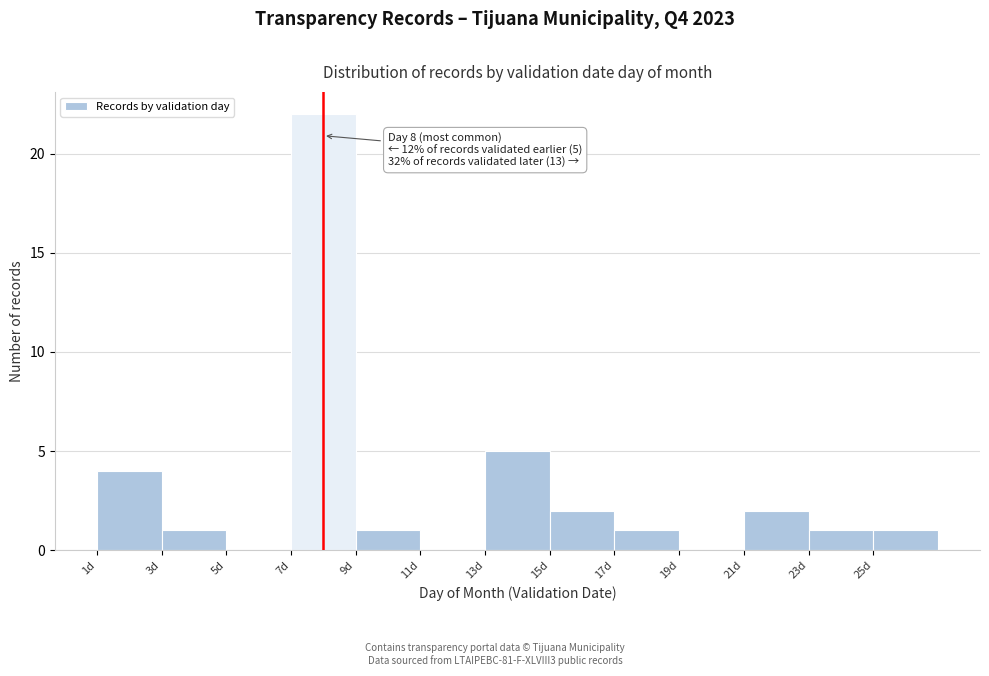

Over which range of the x-axis is the bar tallest?

7 to 9